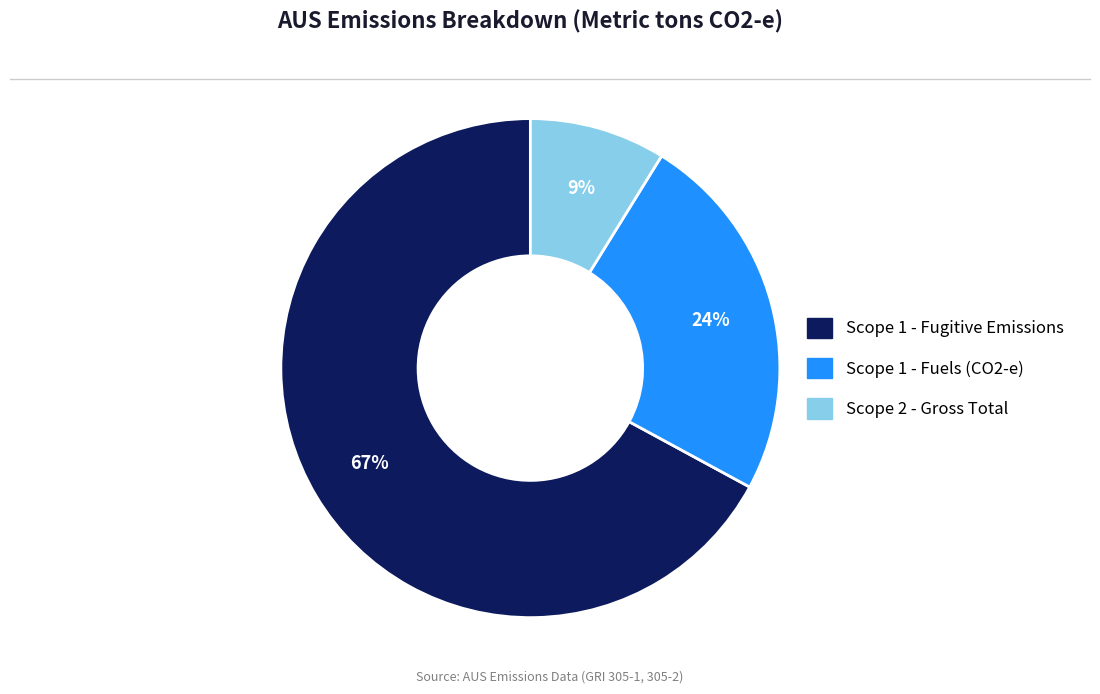

Is there a majority slice in this chart?

Yes